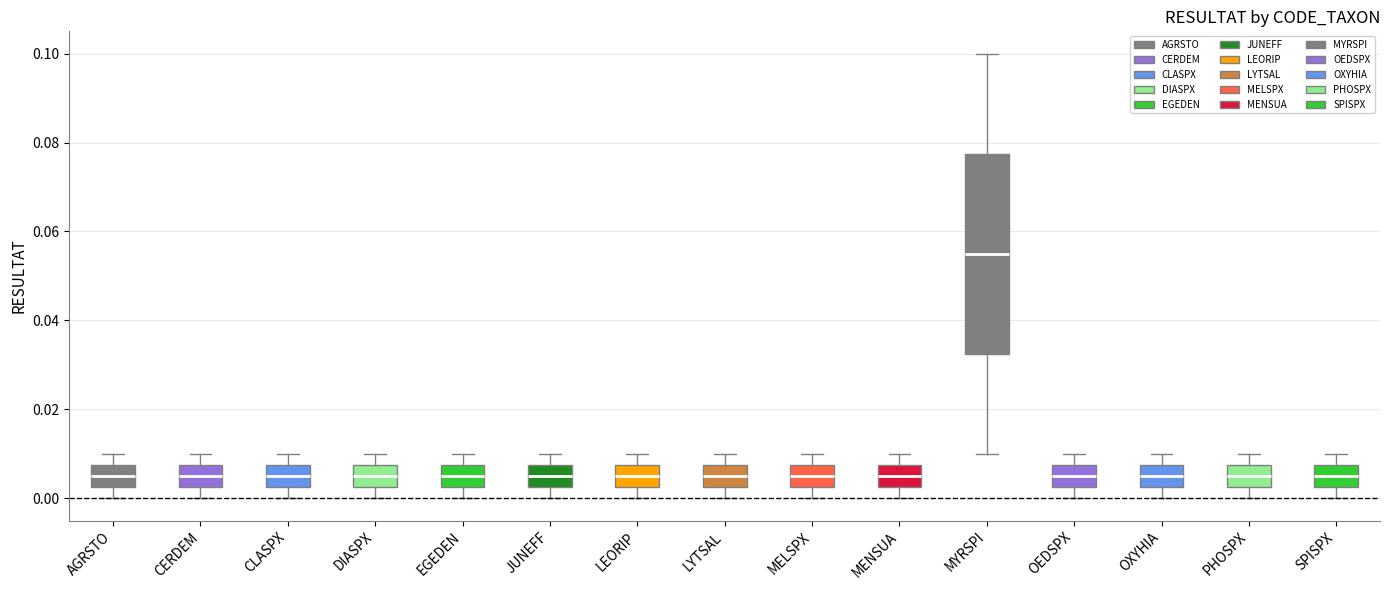

Where is the upper edge of the box for CERDEM on the y-axis? The values are not printed on the chart, so give them approximately, as read against the axis.

0.008